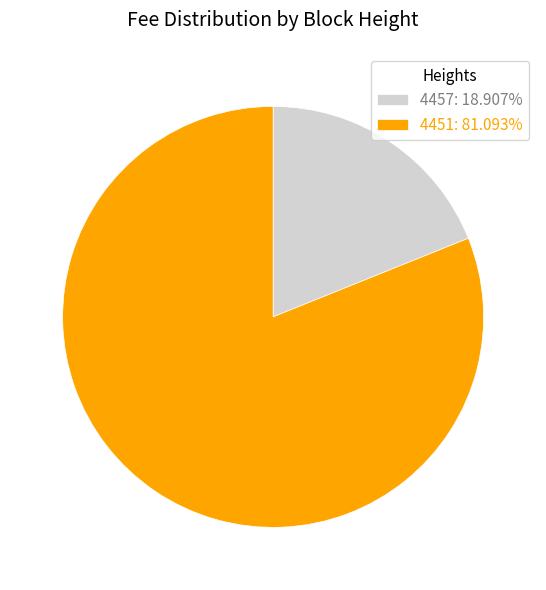

Combined, do 4451: 81.093% and 4457: 18.907% account for over 50%?

Yes